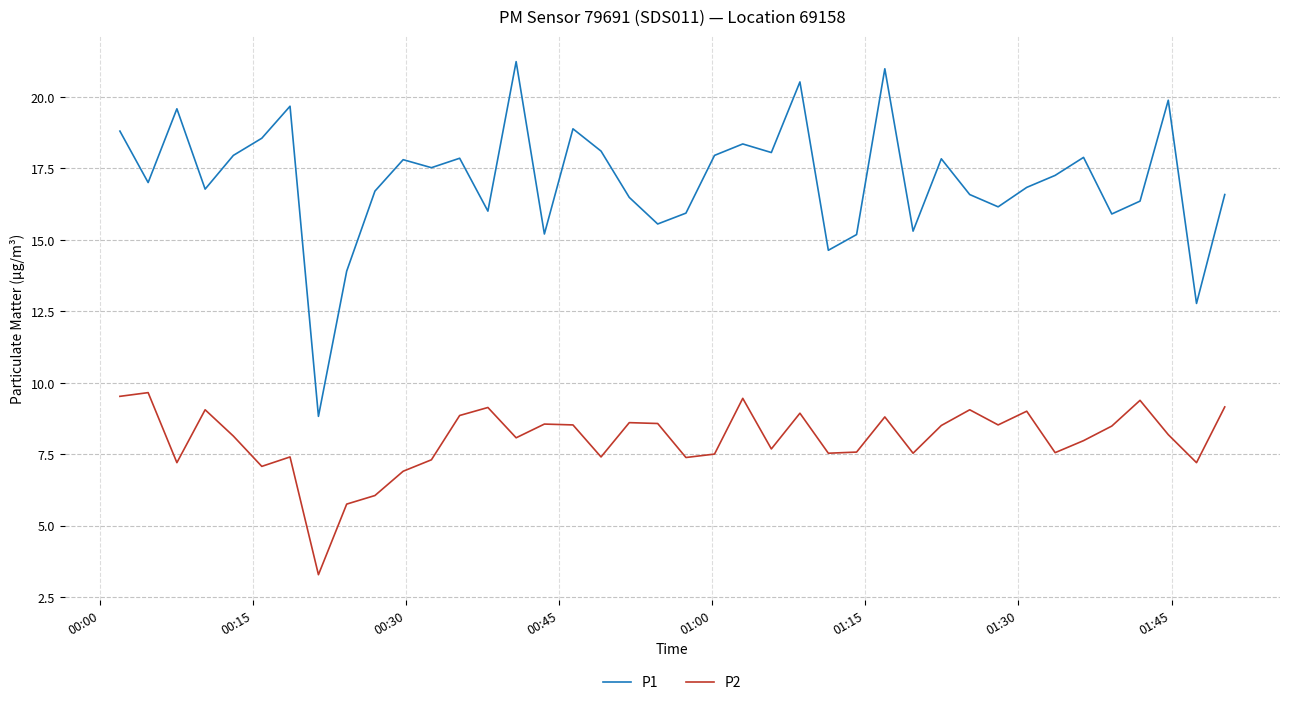

How many lines are shown in the chart?

2